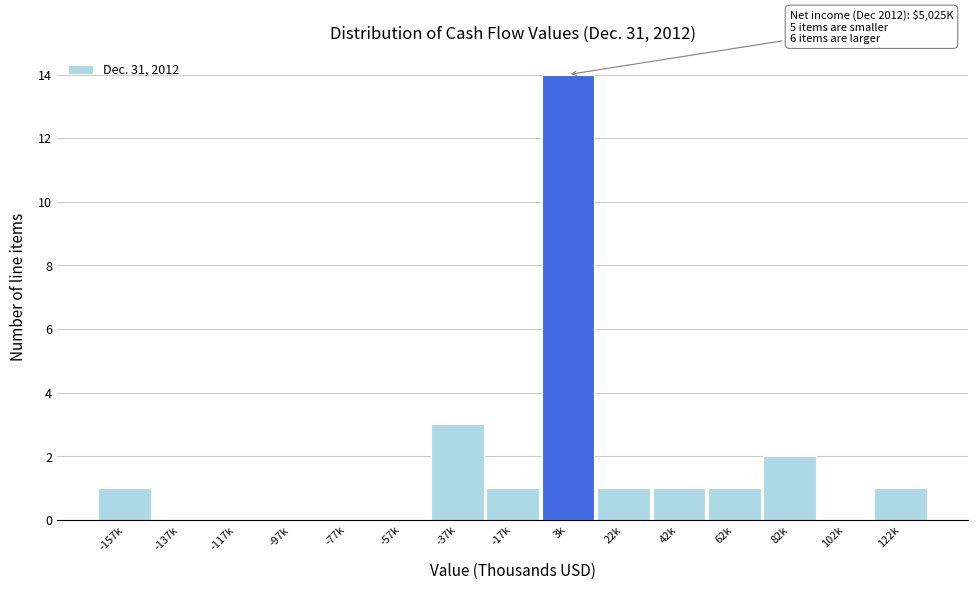

Reading right to left, list all the values displayed in this chart.

122k=1	102k=0	82k=2	62k=1	42k=1	22k=1	3k=14	-17k=1	-37k=3	-57k=0	-77k=0	-97k=0	-117k=0	-137k=0	-157k=1